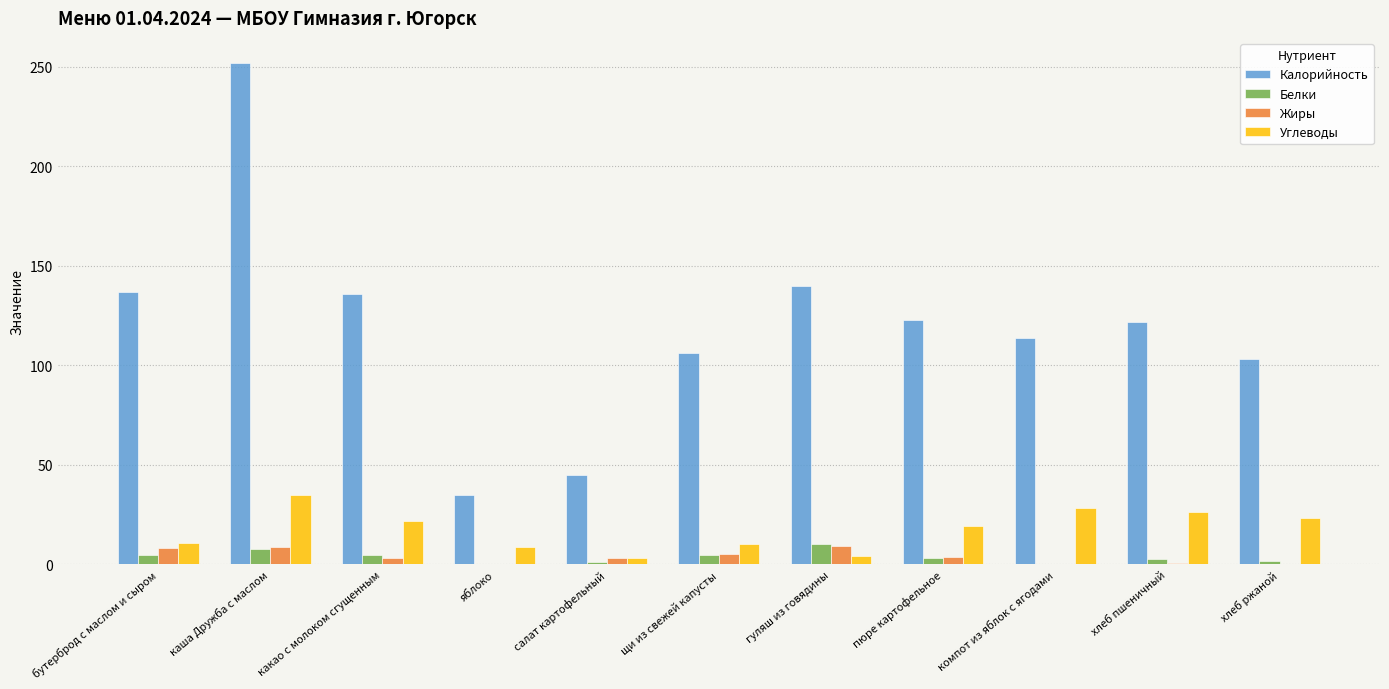

Which series changed the most between пюре картофельное and хлеб ржаной?

Калорийность